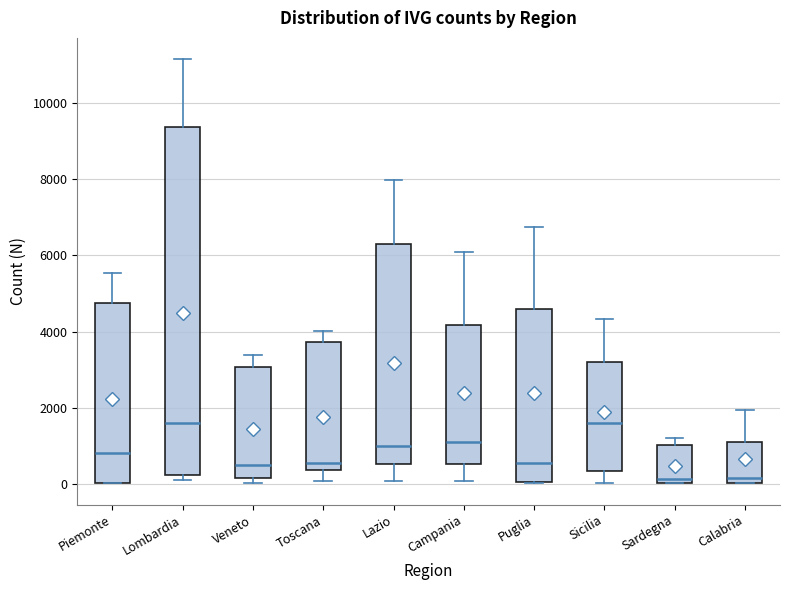

Comparing the boxes themselves (not the whiskers), which one is the tallest?

Lombardia